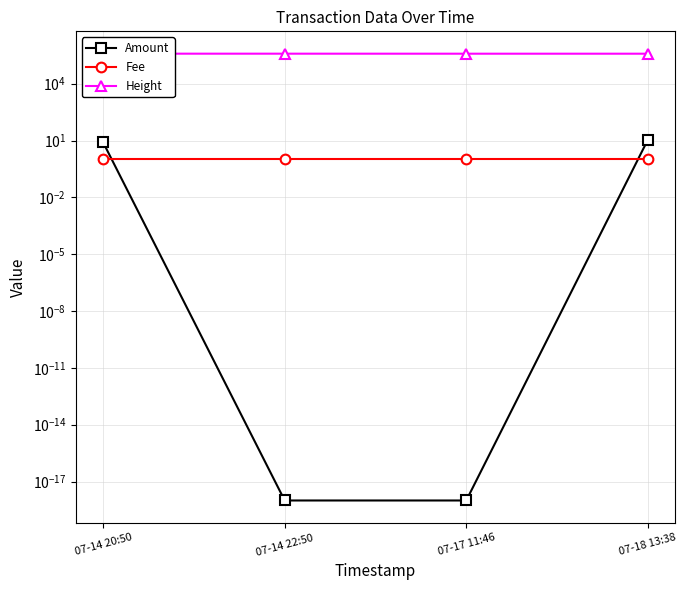

What is the highest value of the Amount series?

11.0